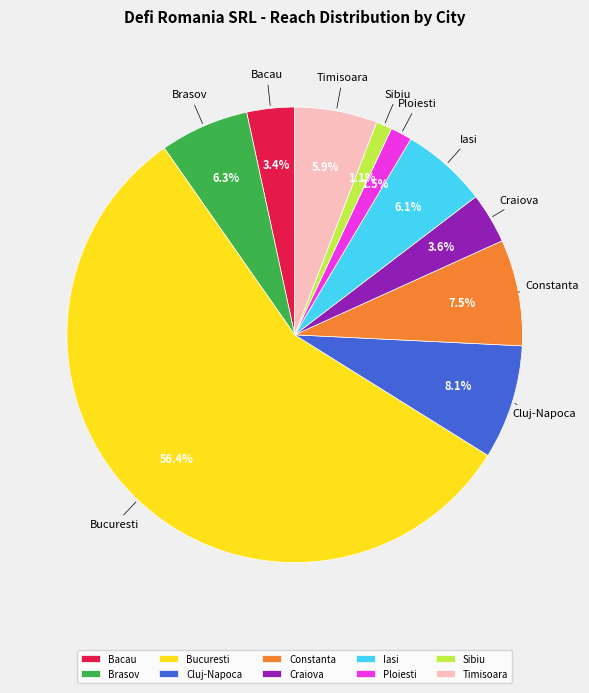

To the nearest percent, what is the difference between the largest and smallest slice percentages?

55%